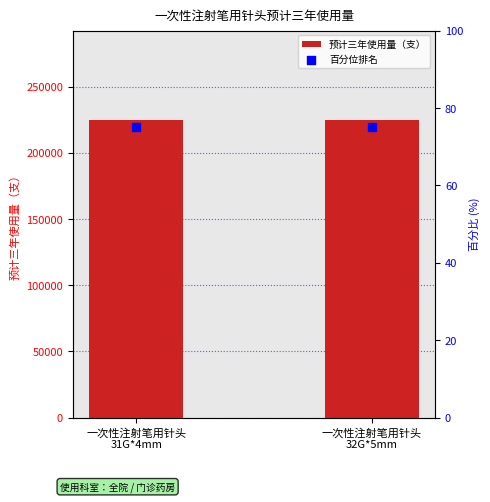

What are all the series names shown in the legend?

预计三年使用量（支）, 百分位排名